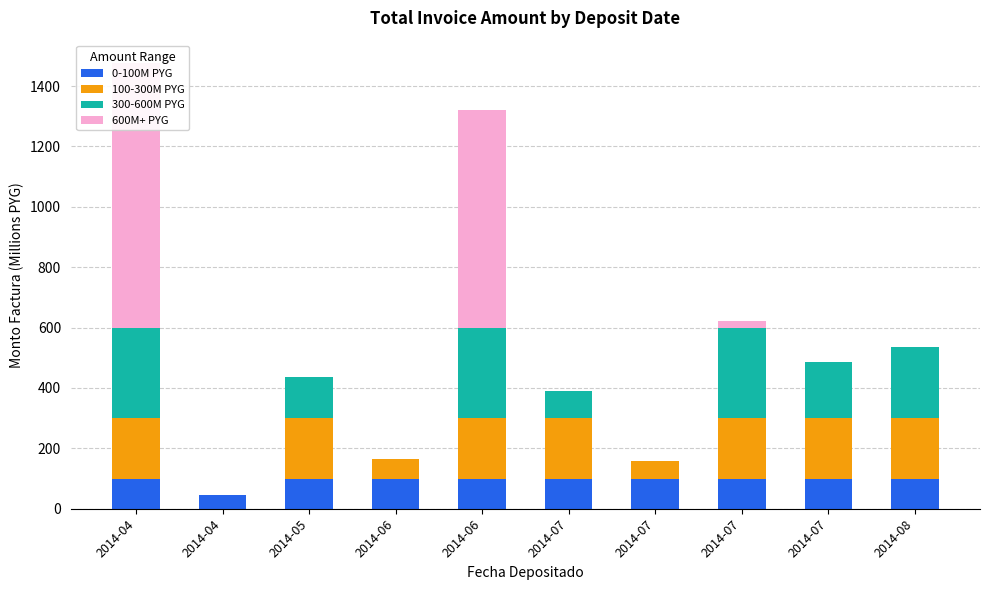

Is the value of 600M+ PYG at 2014-05 greater than the value of 300-600M PYG at 2014-04?

No